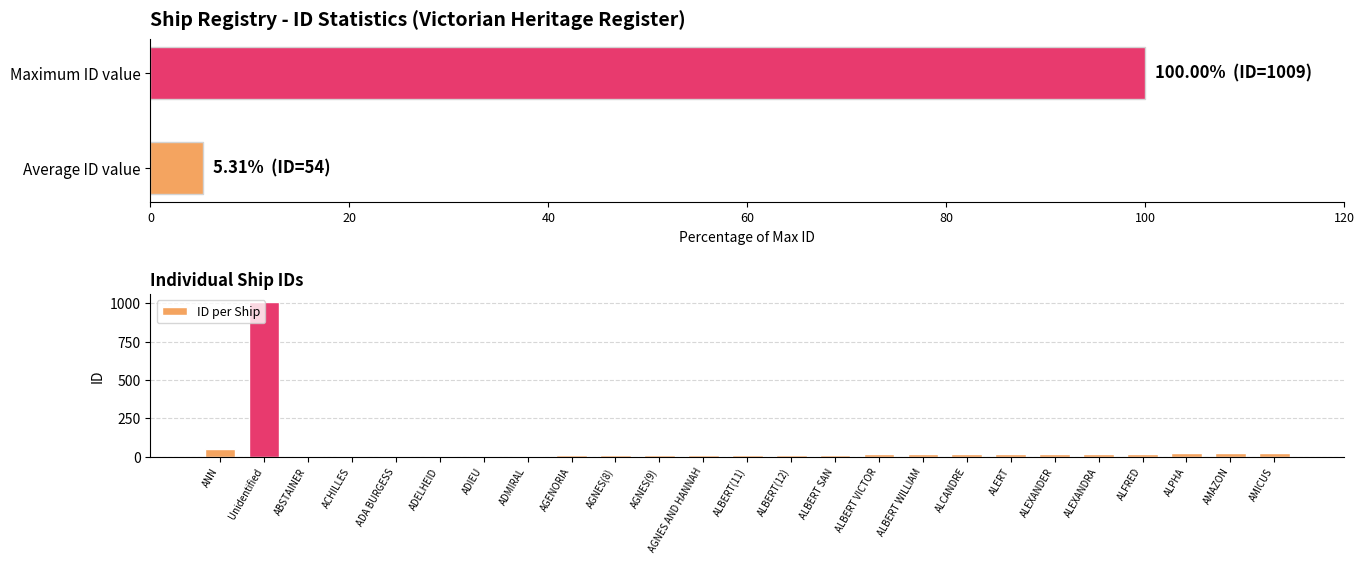

How many bars are there in total?

25